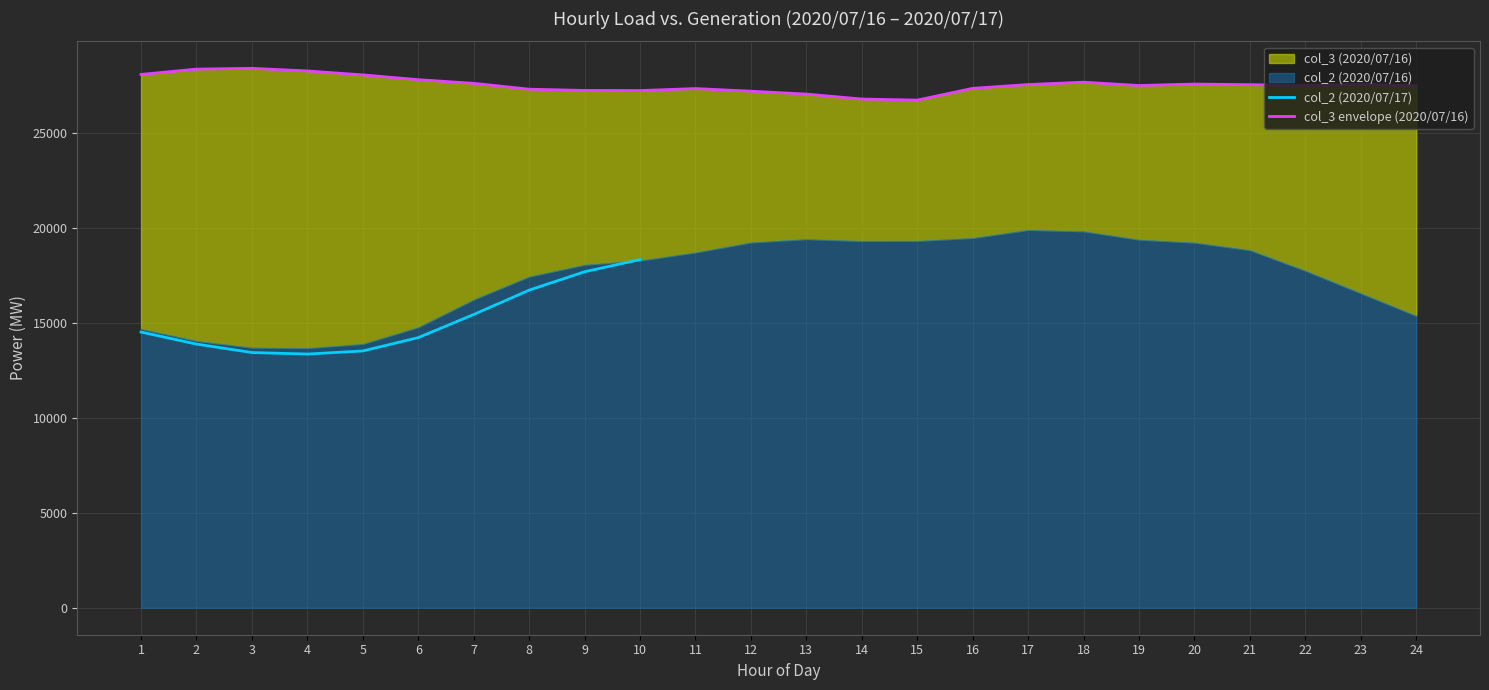

True or false: col_2 (2020/07/16) has more than 2 interior local peaks.

False